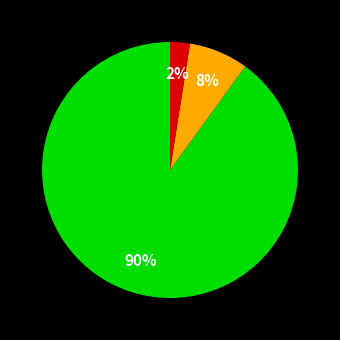

To the nearest percent, what is the average slice percentage?

33%